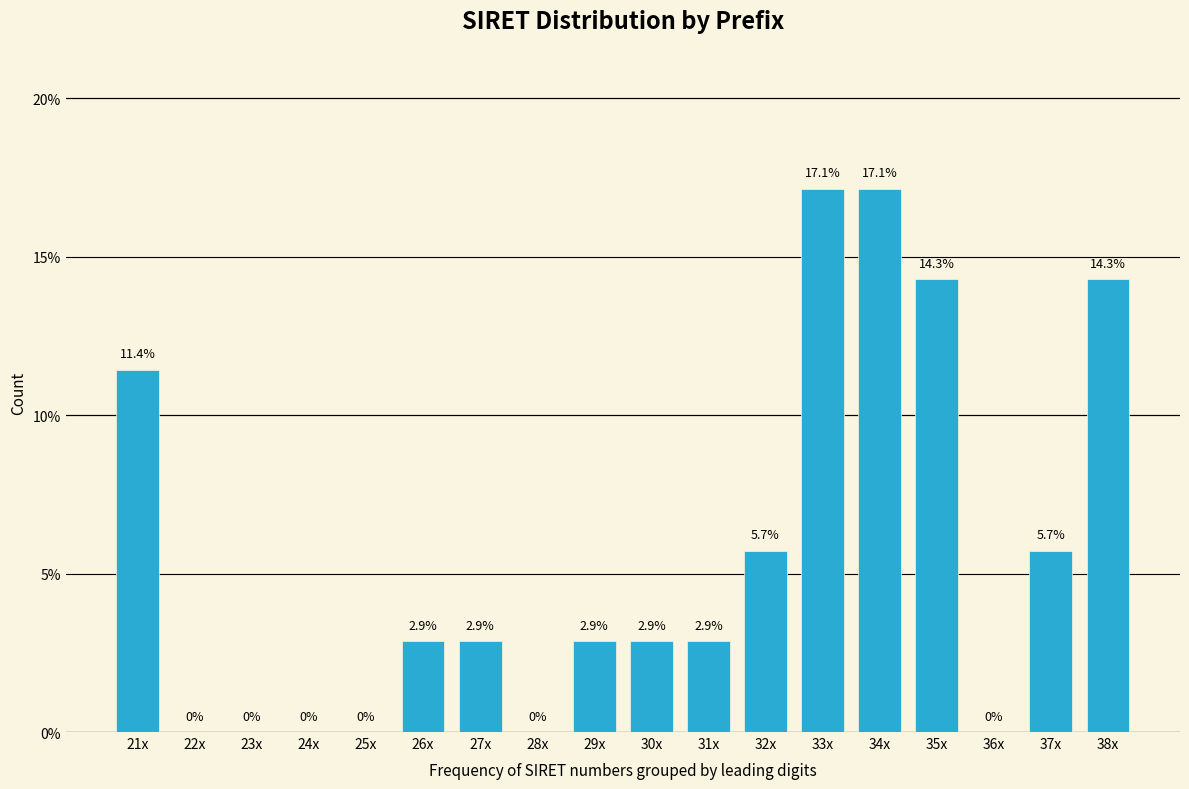

Reading left to right, what are all the values shown in this chart?

21x=11.4	22x=0.0	23x=0.0	24x=0.0	25x=0.0	26x=2.9	27x=2.9	28x=0.0	29x=2.9	30x=2.9	31x=2.9	32x=5.7	33x=17.1	34x=17.1	35x=14.3	36x=0.0	37x=5.7	38x=14.3